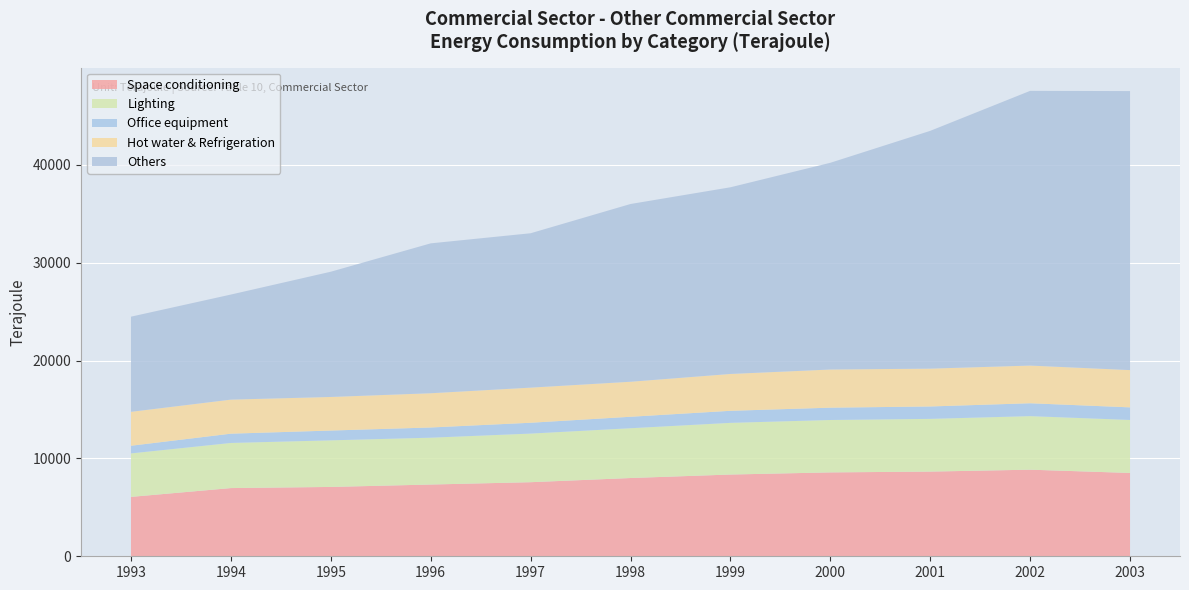

Reading left to right, what are all the values shown in this chart?

Space conditioning: 6067.8	6967.2	7083.7	7329.3	7567.9	7994.8	8350.5	8569.3	8651.7	8846.2	8512.7
Lighting: 4441.7	4609.7	4760.6	4786.3	4966.6	5087.6	5280.4	5354.1	5386.2	5471.8	5413.9
Office equipment: 782.0	947.0	999.2	1040.9	1105.7	1169.1	1229.4	1256.2	1265.1	1314.1	1285.1
Hot water & Refrigeration: 3465.9	3479.2	3432.0	3498.9	3588.0	3578.1	3764.6	3899.0	3865.9	3850.0	3808.0
Others: 9720.0	10734.0	12794.1	15312.1	15771.0	18158.3	19070.6	21119.5	24291.4	28063.8	28503.5